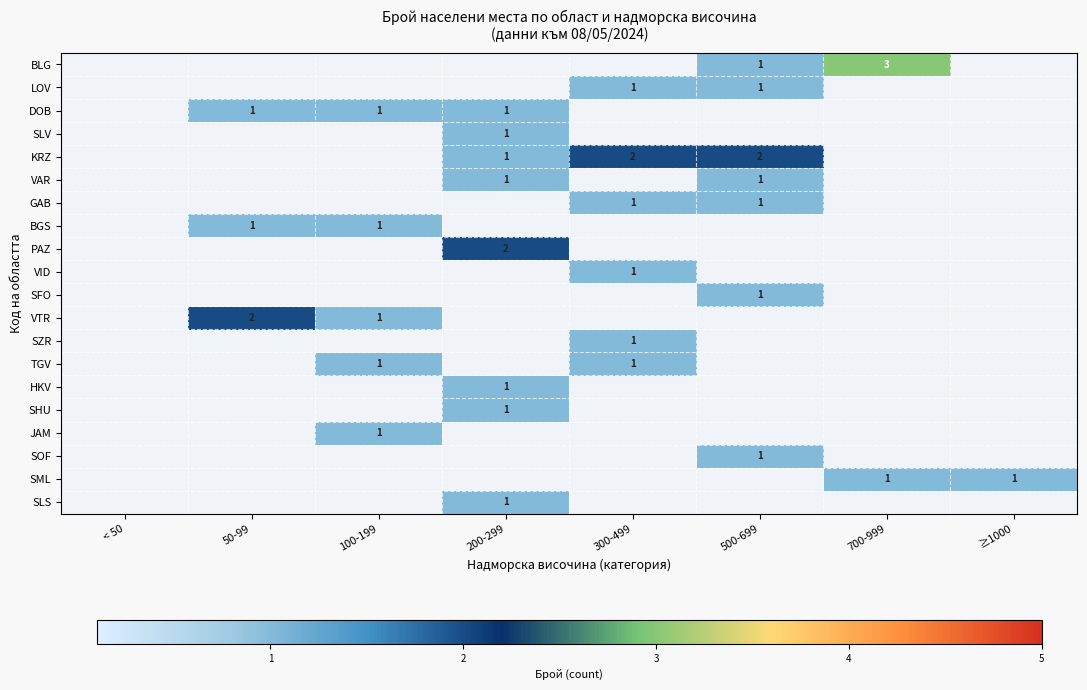

True or false: BLG has a value of 3 at 700-999.

True